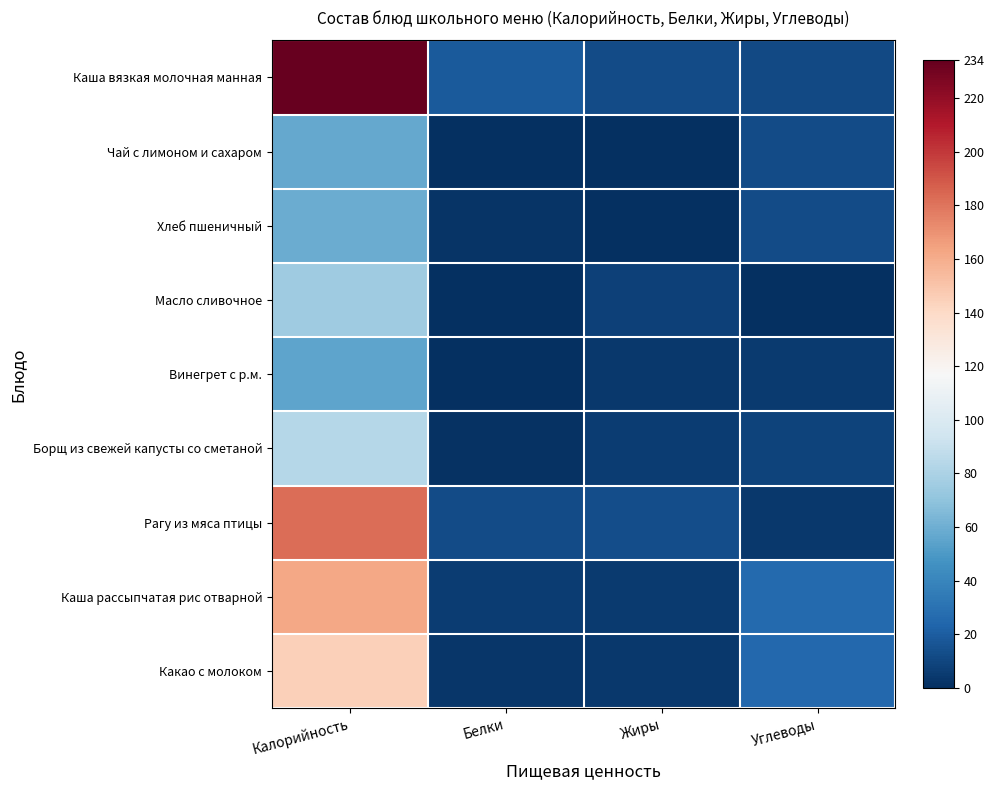

Rank the series at Калорийность from lowest to highest value.

Винегрет с р.м., Чай с лимоном и сахаром, Хлеб пшеничный, Масло сливочное, Борщ из свежей капусты со сметаной, Какао с молоком, Каша рассыпчатая рис отварной, Рагу из мяса птицы, Каша вязкая молочная манная